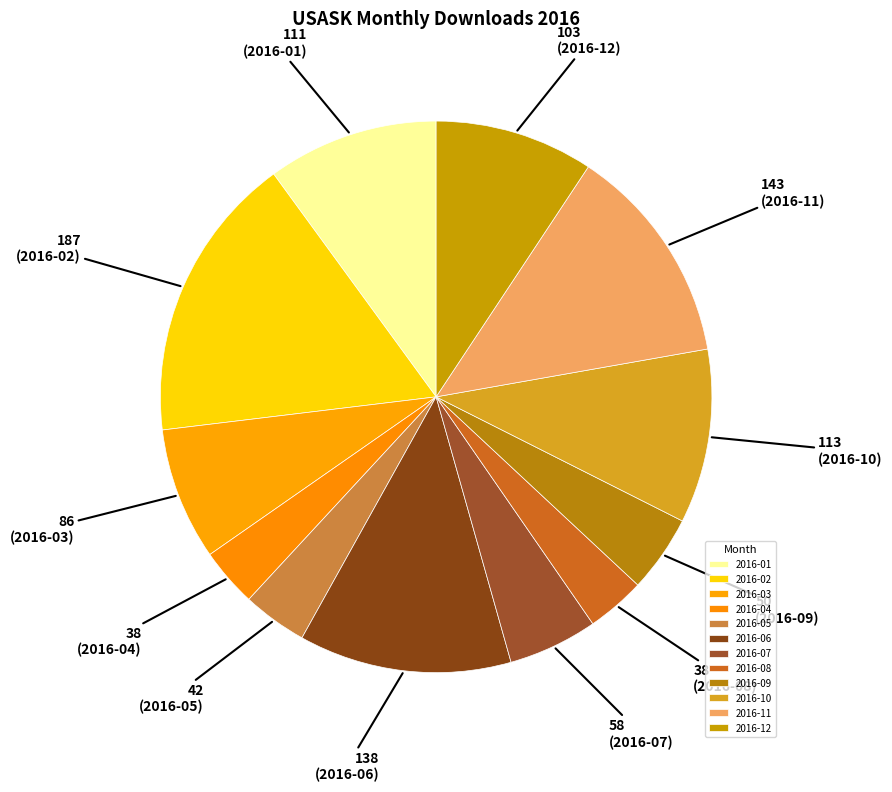

Does 2016-02 represent more than half of the total?

No